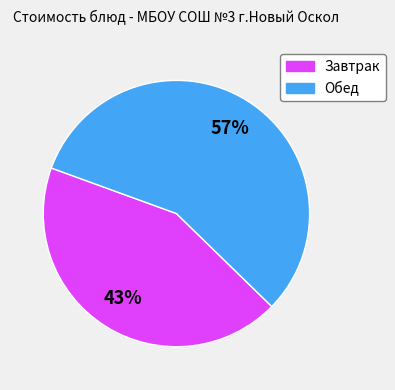

How many segments does this pie chart have?

2